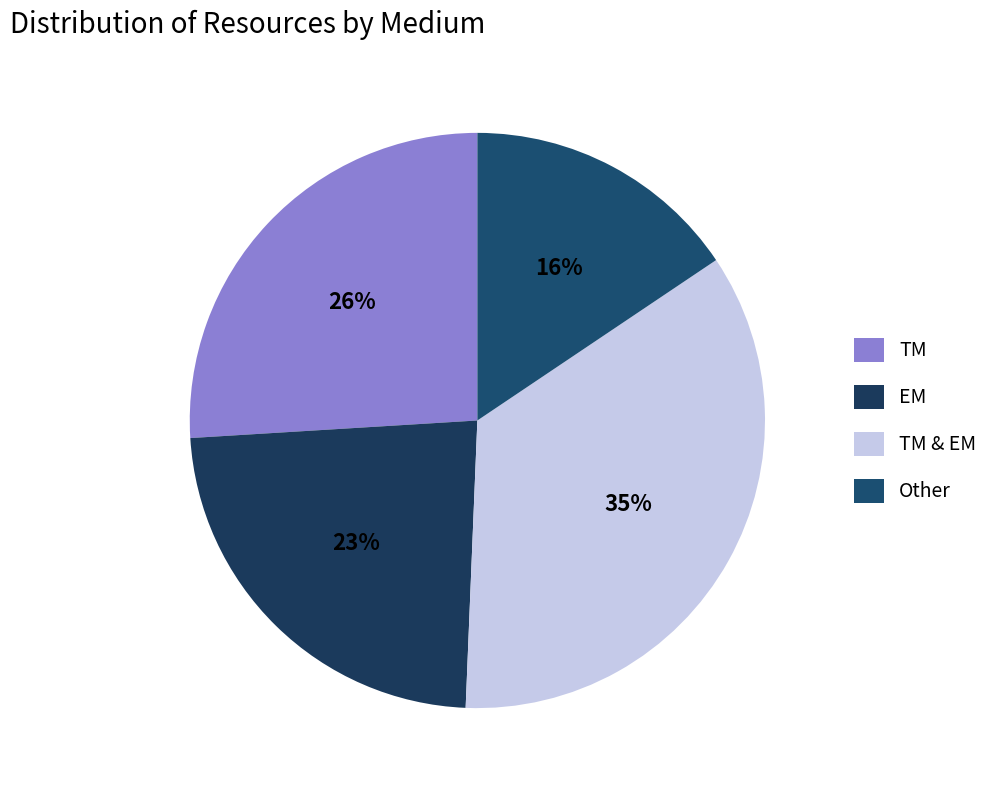

To the nearest percent, what is the difference between the TM & EM and EM slice percentages?

12%